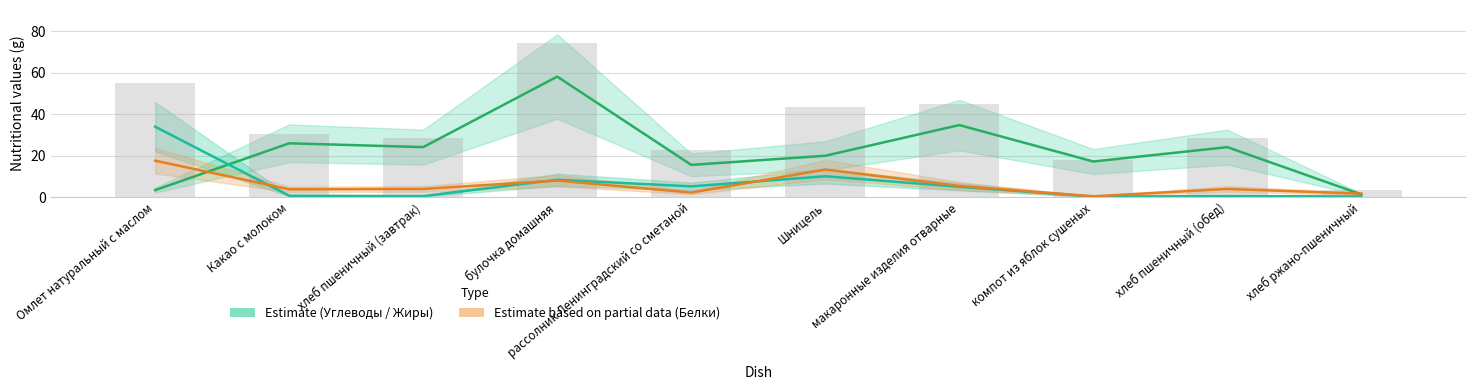

Which category has the lowest value across all series?

компот из яблок сушеных